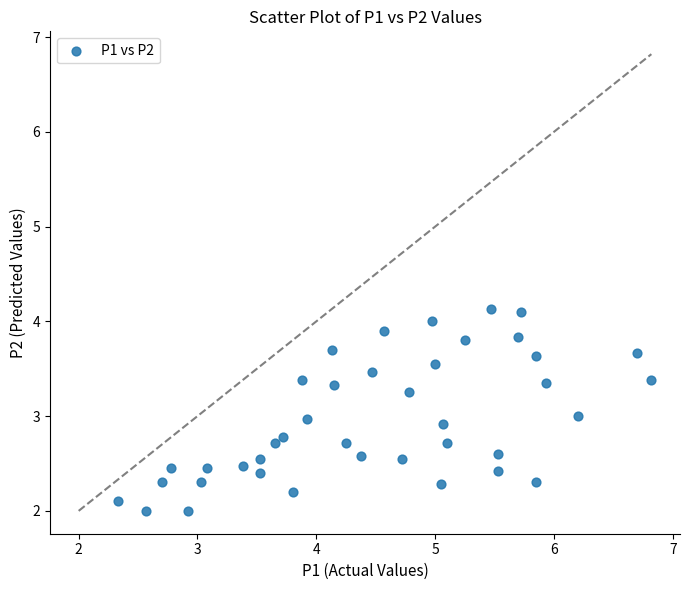

What is the range of X values (max minus min)?

4.5